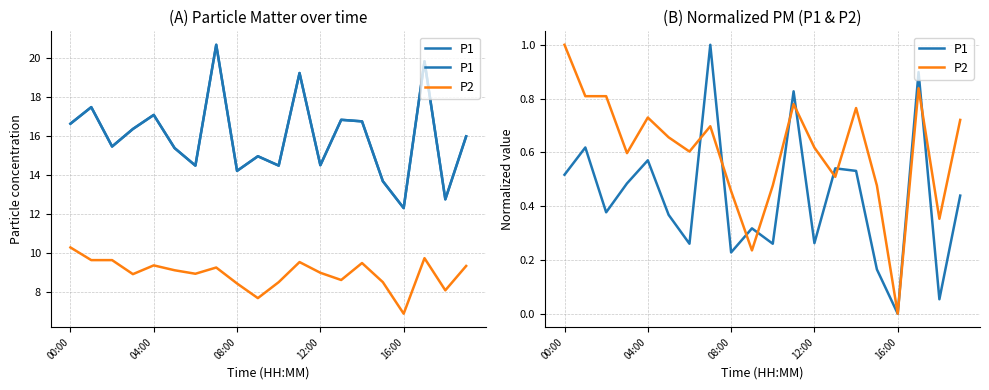

Is this an area chart (filled region under the line)?

No